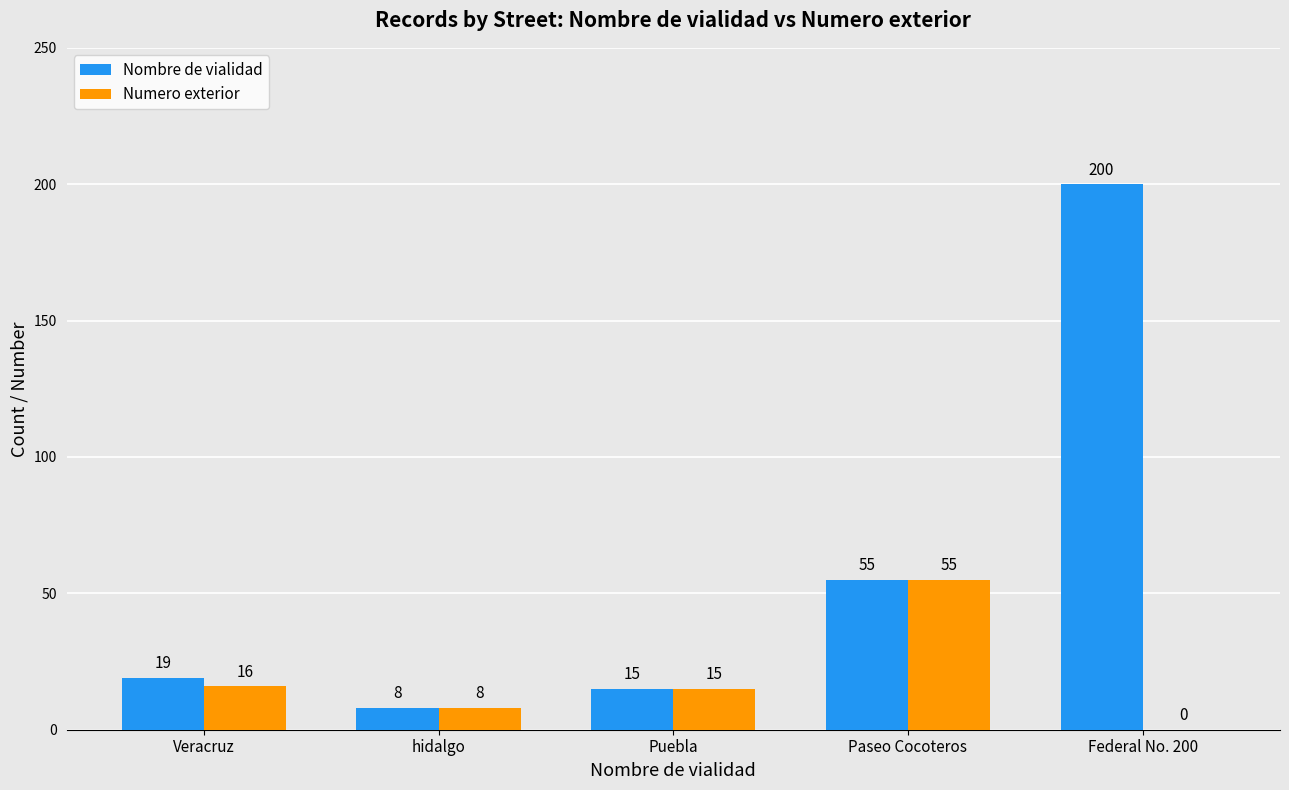

True or false: Nombre de vialidad has a value of 55 at Paseo Cocoteros.

True